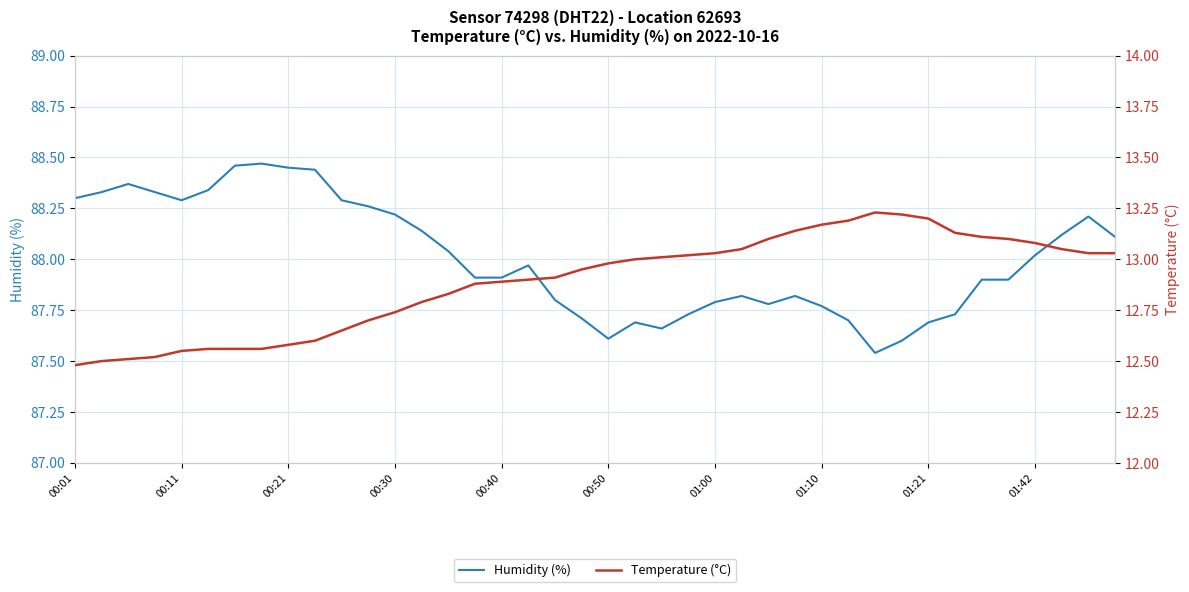

What are all the series names shown in the legend?

Humidity (%), Temperature (°C)